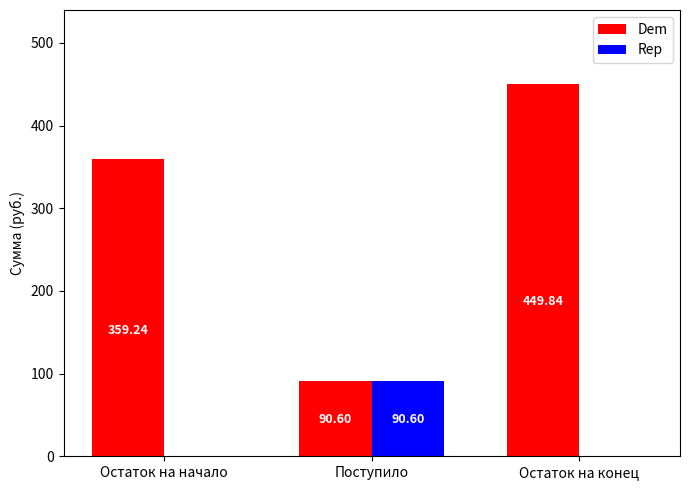

What is the sum of all Rep values?

90.6